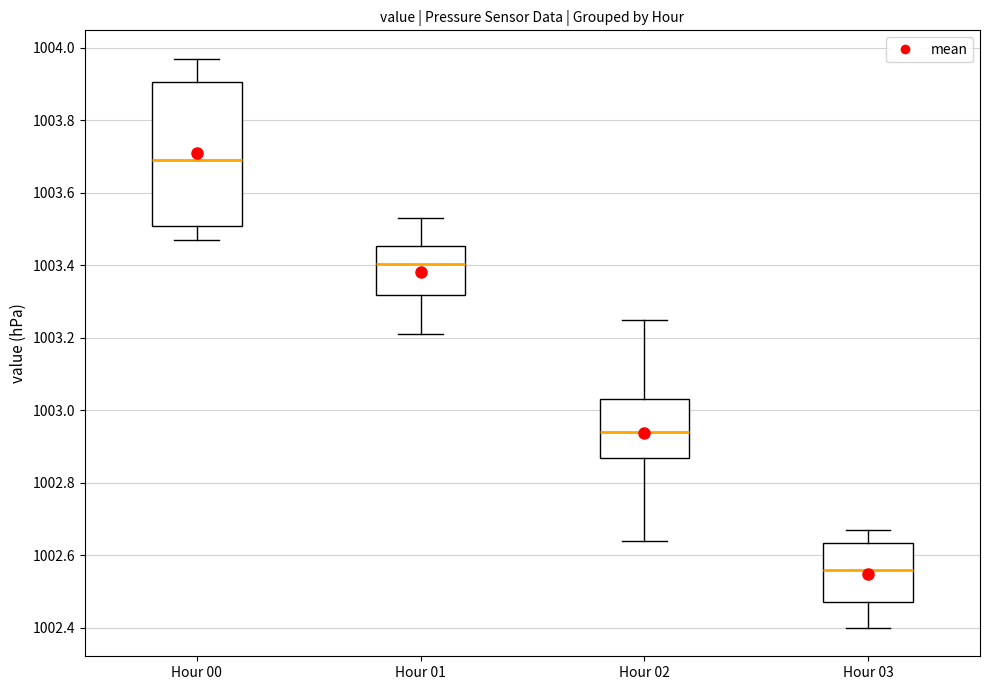

Reading left to right, read every box against the y-axis: the position of its median line, the range the box covers, and the ends of its whiskers. The values are not printed on the chart, so give them approximately, as read against the axis.

Hour 00: median 1003.70, box 1003.52 to 1003.90, whiskers 1003.48 to 1003.98
Hour 01: median 1003.40, box 1003.32 to 1003.46, whiskers 1003.22 to 1003.54
Hour 02: median 1002.94, box 1002.86 to 1003.04, whiskers 1002.64 to 1003.26
Hour 03: median 1002.56, box 1002.48 to 1002.64, whiskers 1002.40 to 1002.68